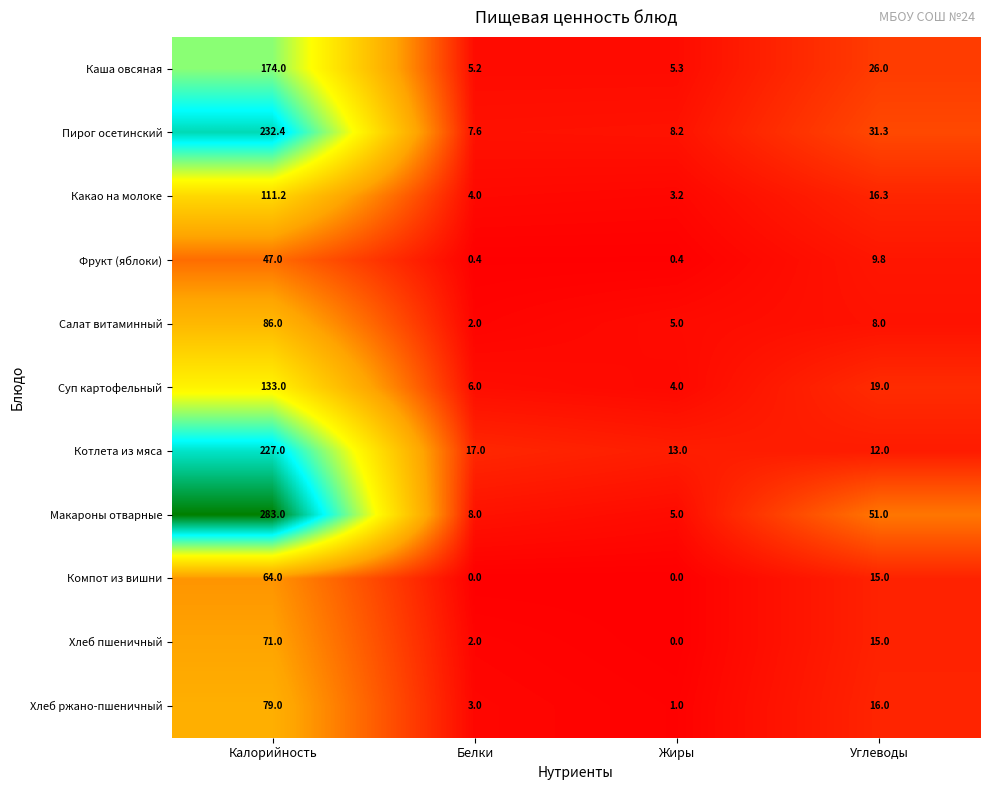

Where is Каша овсяная nearest to the value 89?

Углеводы